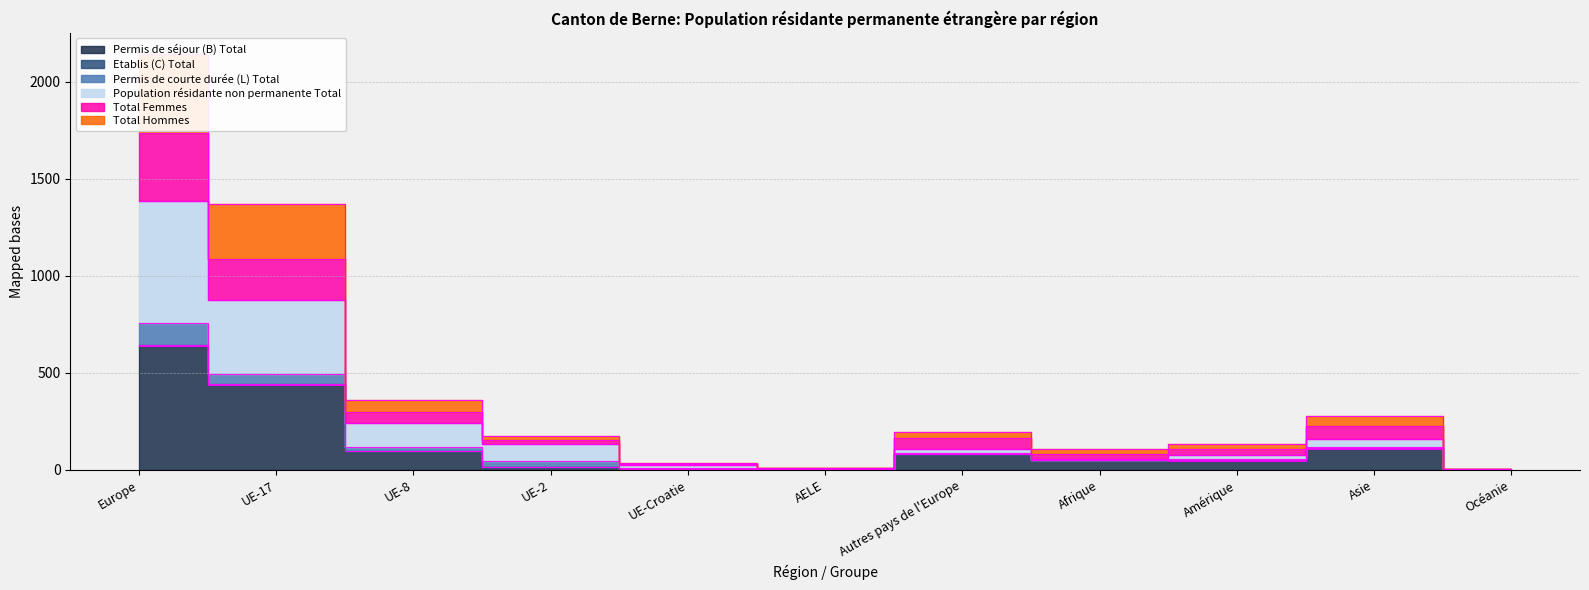

What position from the right is Europe?

11